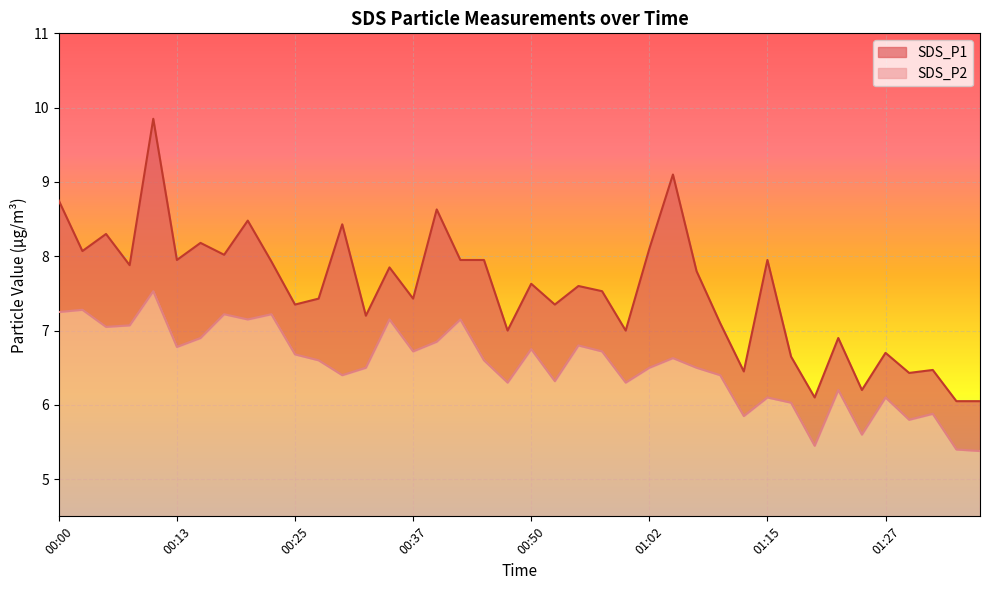

What are all the series names shown in the legend?

SDS_P1, SDS_P2